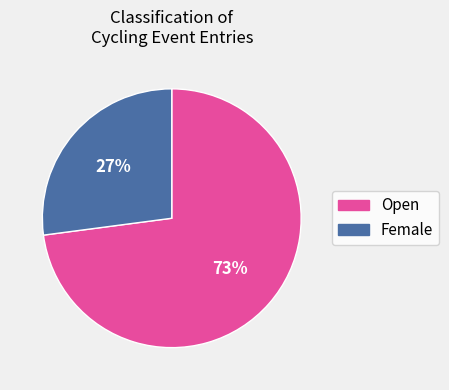

To the nearest percent, what percentage of the pie is Female?

27%